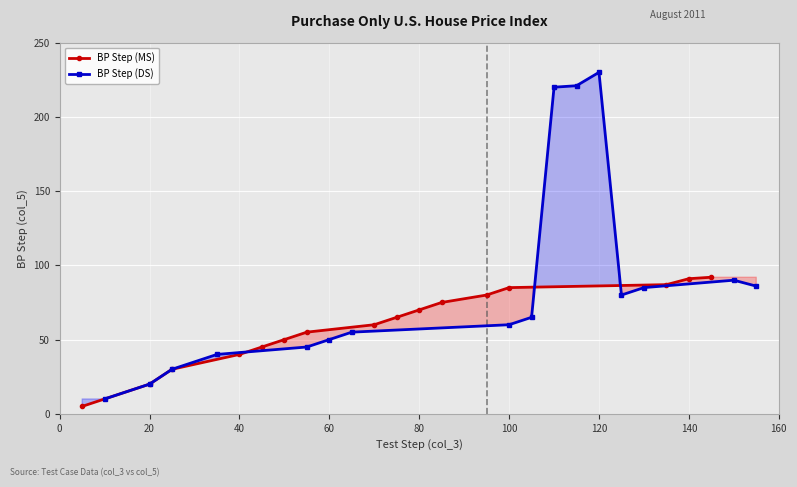

True or false: BP Step (MS) has more than 2 points higher than both neighbors.

False